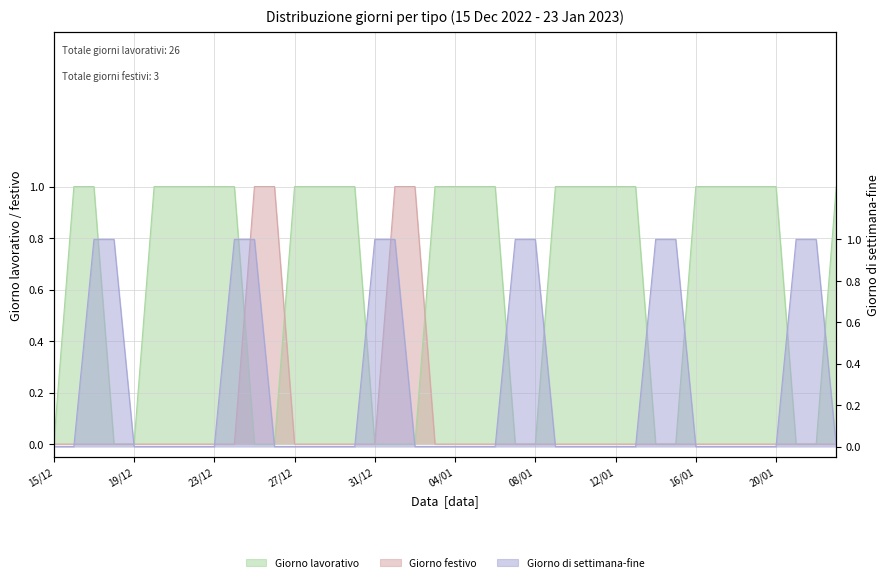

True or false: Giorno festivo and Giorno di settimana-fine intersect in this chart.

False